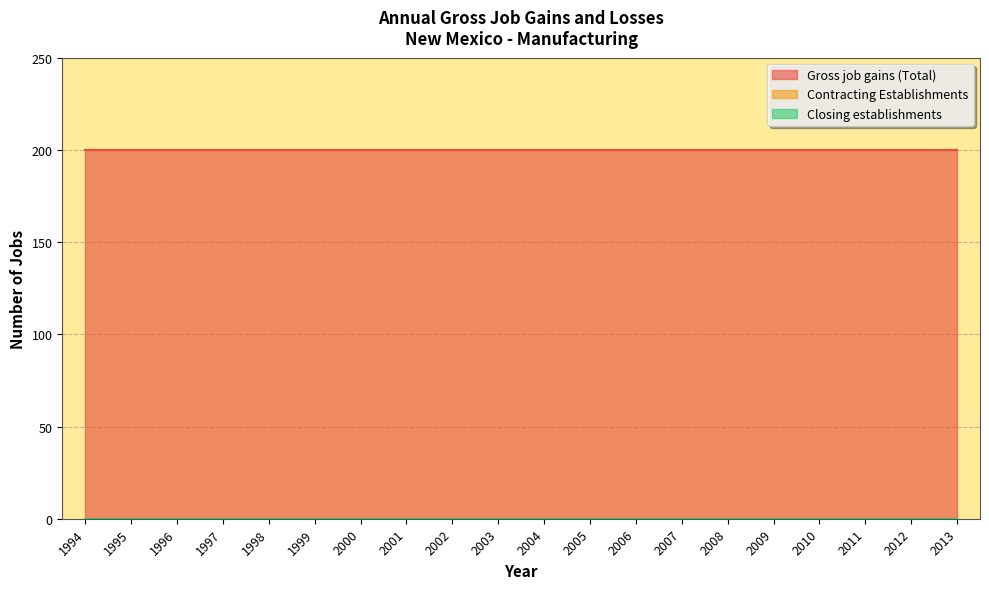

List the series in order of their peak value, highest first.

Gross job gains (Total), Contracting Establishments, Closing establishments